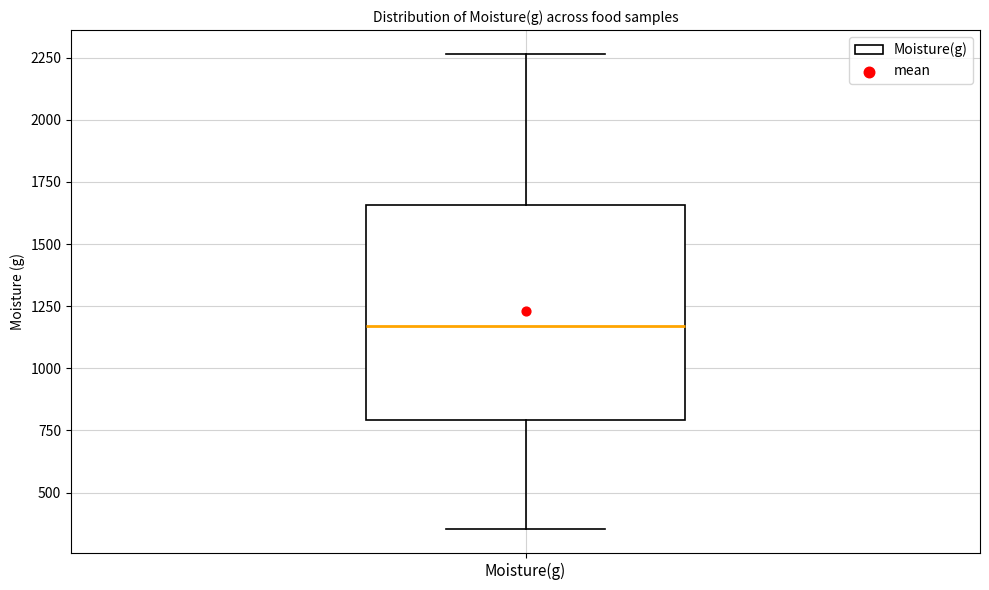

Where does the lower whisker of the box for Moisture(g) end on the y-axis? The values are not printed on the chart, so give them approximately, as read against the axis.

350